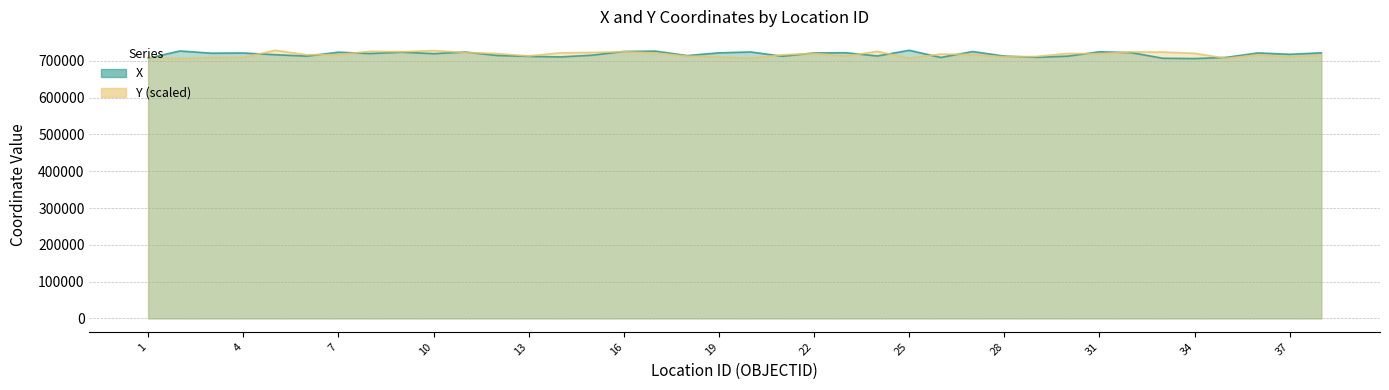

Which category has the highest value across all series?

25